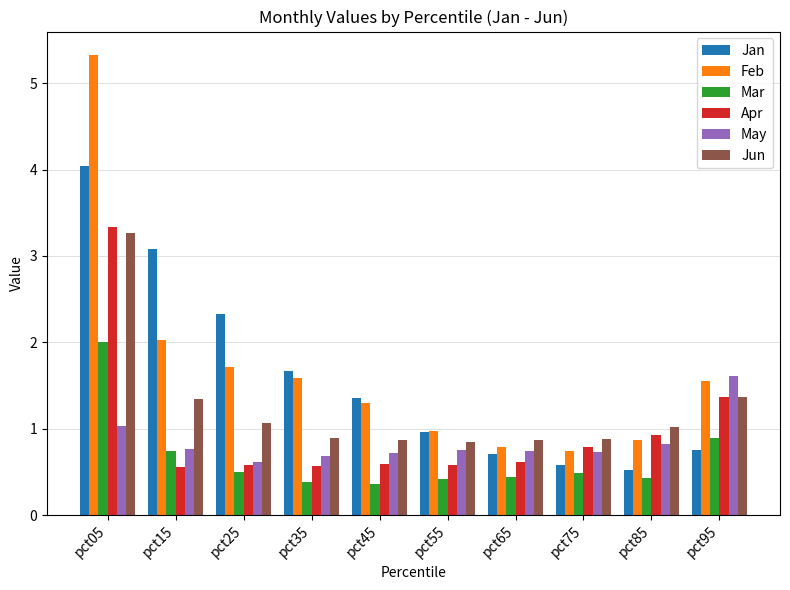

What is the difference between the highest and lowest values at pct25?

1.8